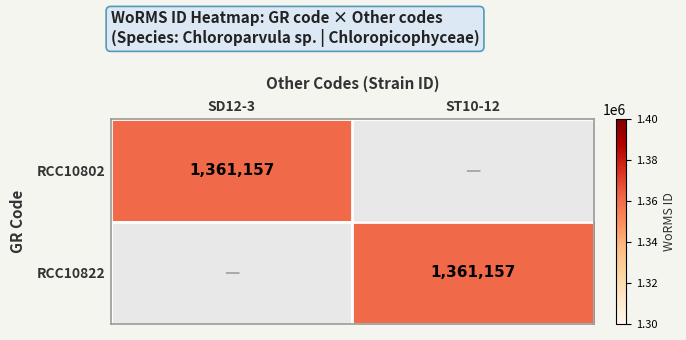

The value of RCC10822 at ST10-12 is 1361157. True or false?

True